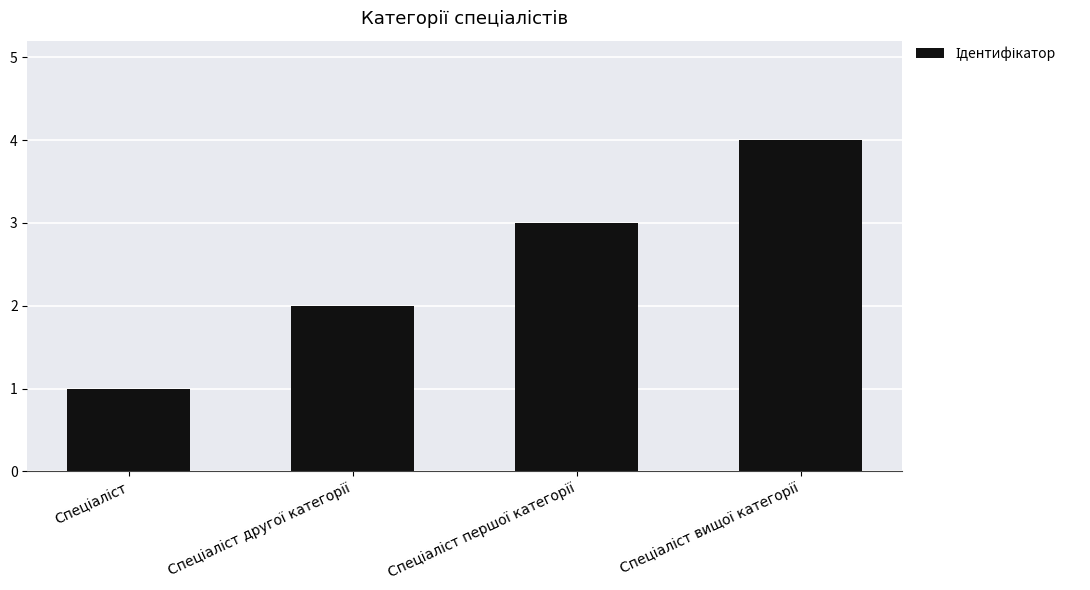

What is the maximum value shown in the chart?

4